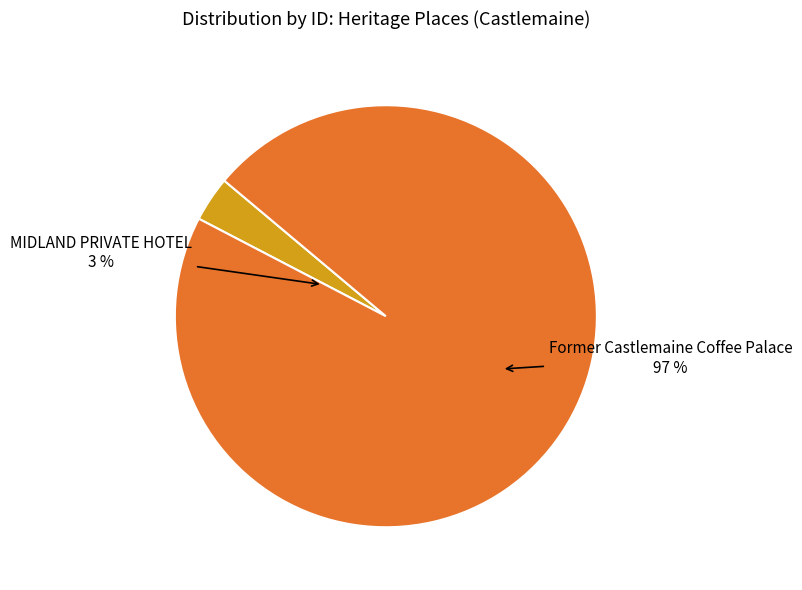

Rank the categories by value from highest to lowest.

Former Castlemaine Coffee Palace, MIDLAND PRIVATE HOTEL